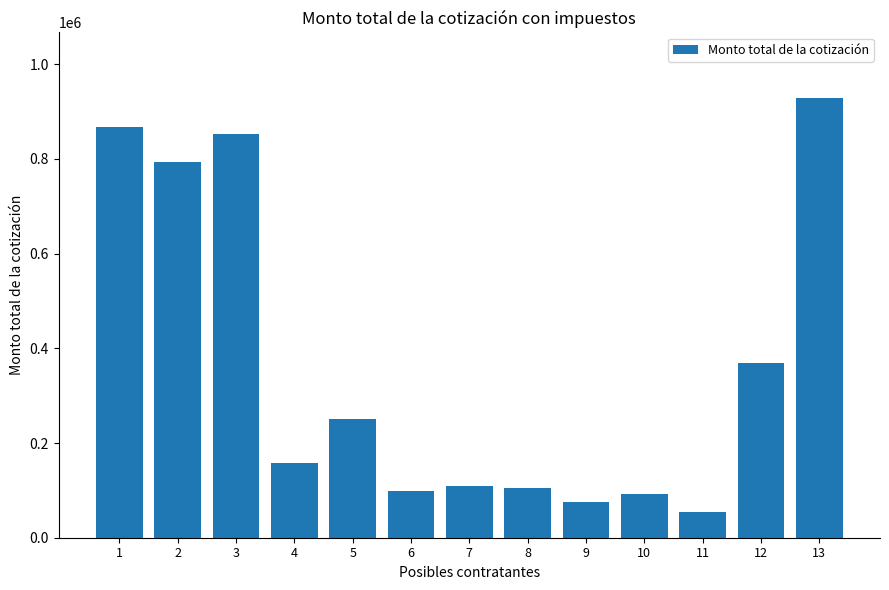

What is the smallest value displayed?

54116.3